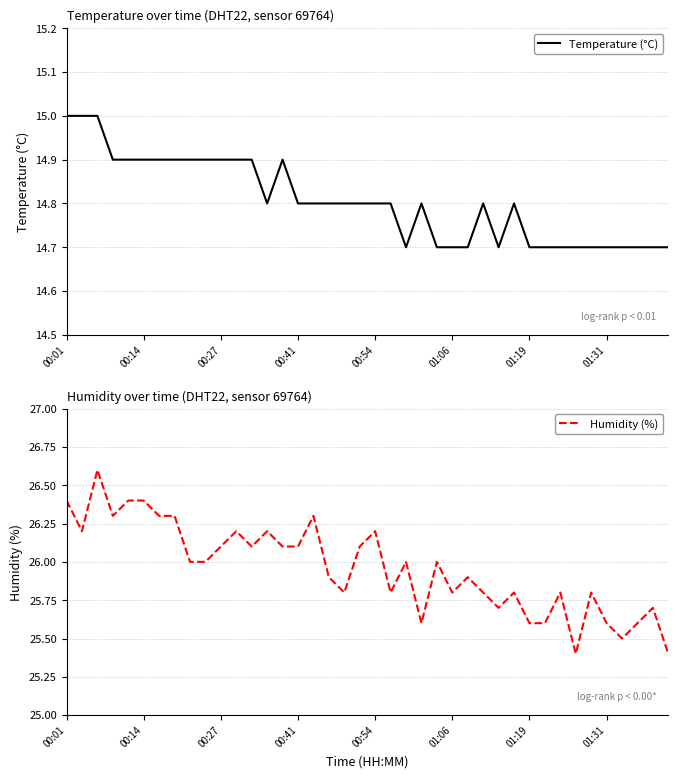

How many series are shown in this chart?

2